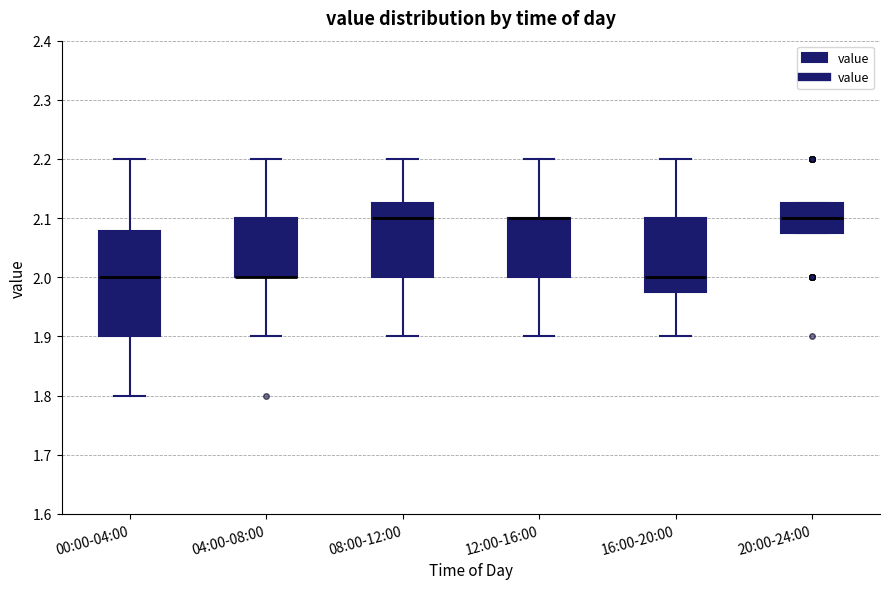

Reading left to right, transcribe this box plot: for each box, give where its median line is, the range the box spans, and where its two whiskers end, as read against the y-axis. The values are not printed on the chart, so give them approximately, as read against the axis.

00:00-04:00: median 2.00, box 1.90 to 2.08, whiskers 1.80 to 2.20
04:00-08:00: median 2.00 (drawn on the box's lower edge), box 2.00 to 2.10, whiskers 1.90 to 2.20
08:00-12:00: median 2.10, box 2.00 to 2.13, whiskers 1.90 to 2.20
12:00-16:00: median 2.10 (drawn on the box's upper edge), box 2.00 to 2.10, whiskers 1.90 to 2.20
16:00-20:00: median 2.00, box 1.98 to 2.10, whiskers 1.90 to 2.20
20:00-24:00: median 2.10, box 2.08 to 2.13, whiskers 2.08 to 2.13